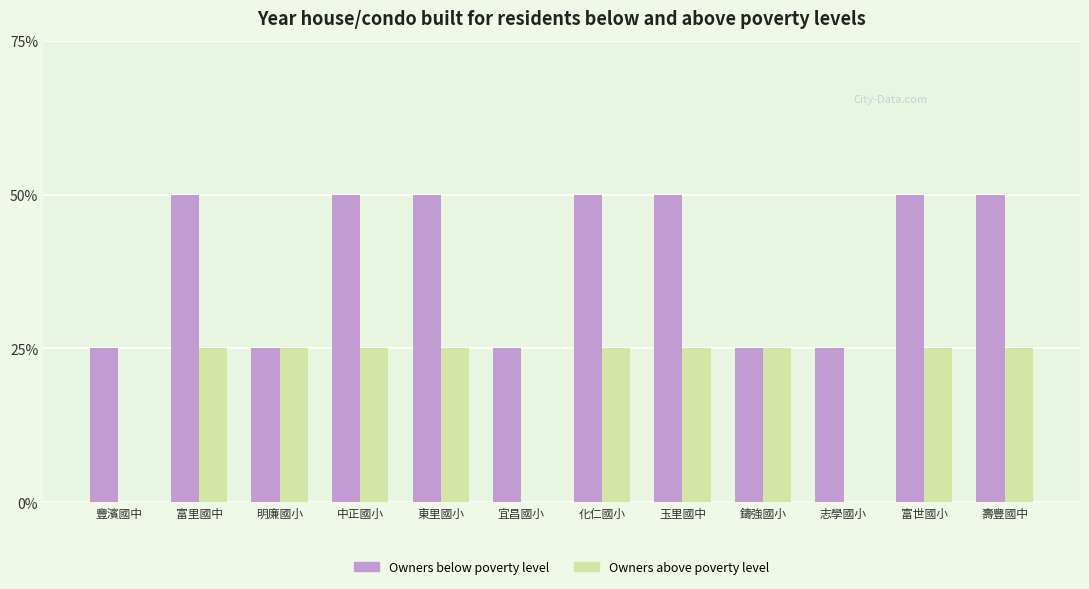

Count the number of categories in the chart.

12